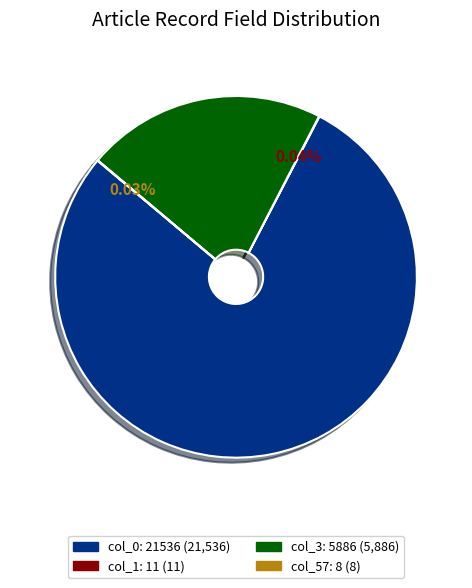

Do col_0: 21536 and col_3: 5886 together represent more than half of the pie?

Yes